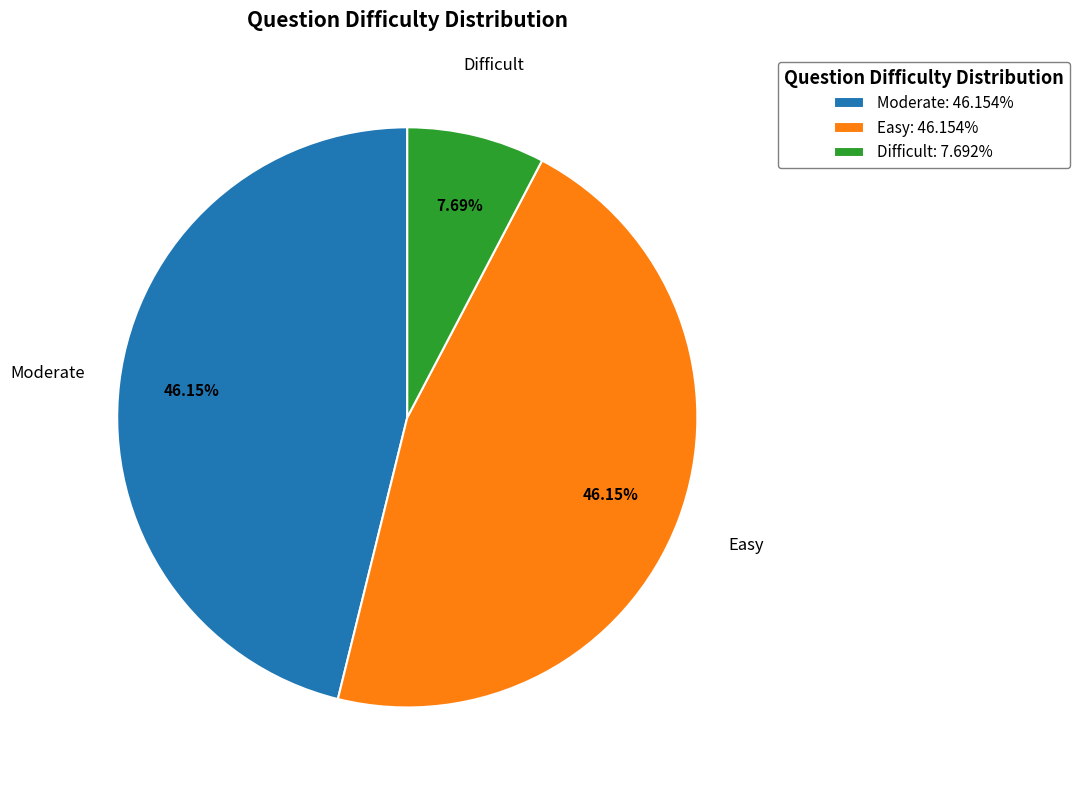

Count the number of slices in the pie.

3